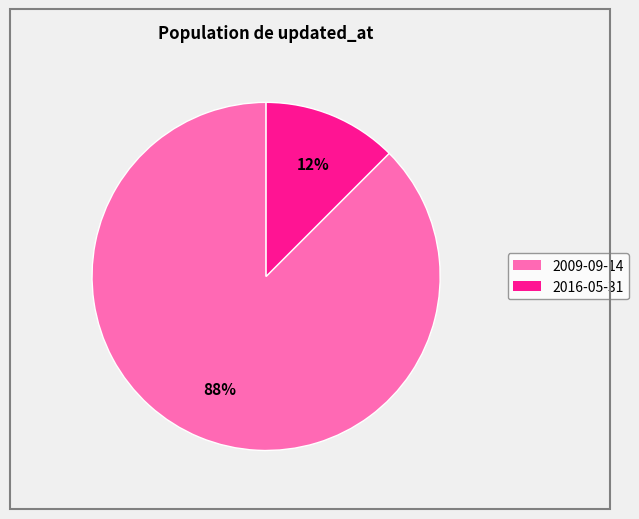

To the nearest percent, what is the average slice percentage?

50%